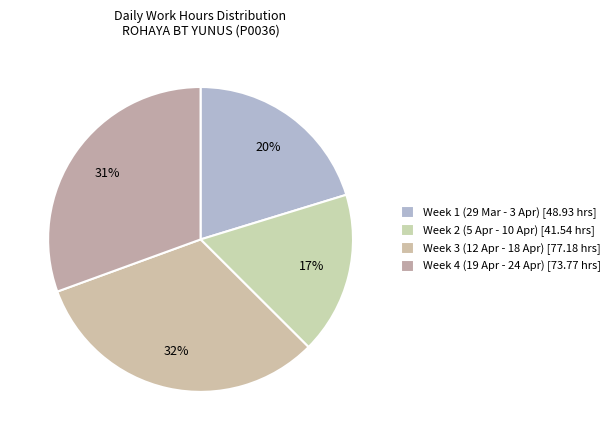

Count the number of slices in the pie.

4